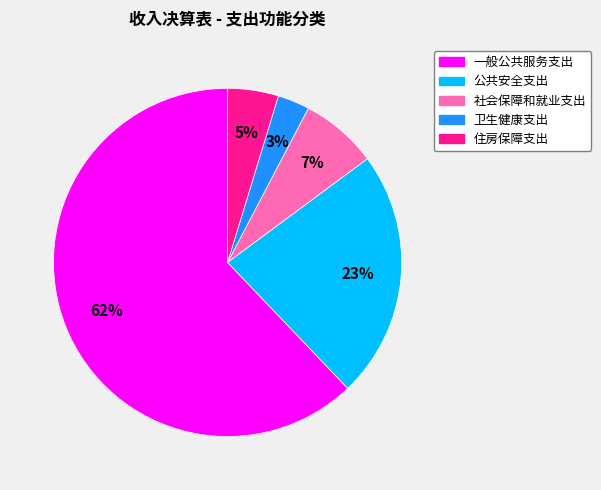

Rank the categories by value from highest to lowest.

一般公共服务支出, 公共安全支出, 社会保障和就业支出, 住房保障支出, 卫生健康支出